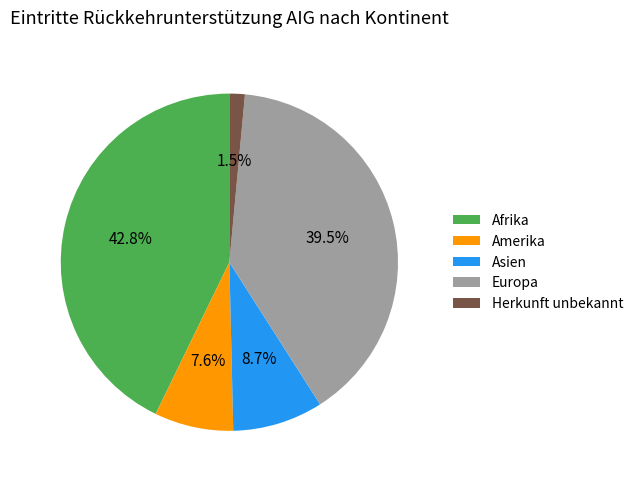

Is it true that Afrika is 43% of the pie?

True